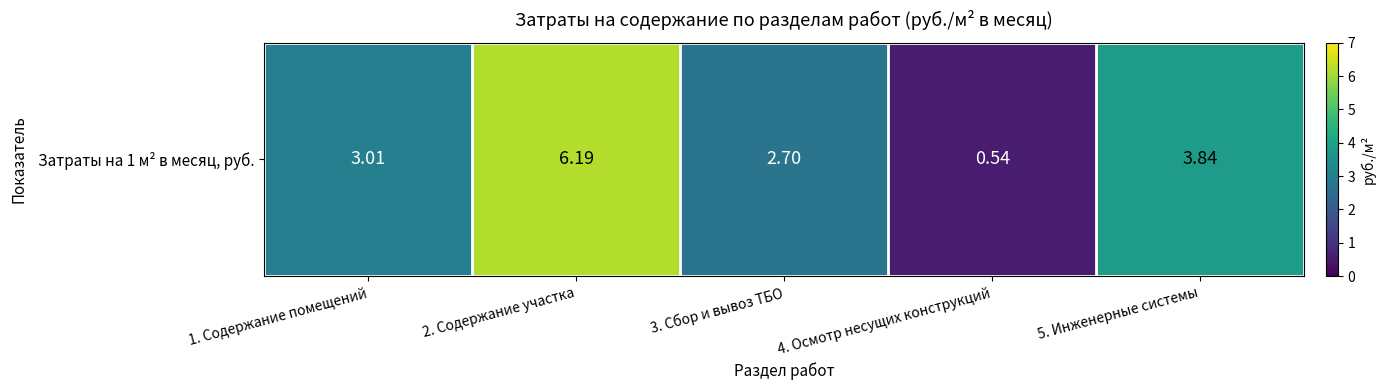

List the labels in order of value, largest first.

2. Содержание участка, 5. Инженерные системы, 1. Содержание помещений, 3. Сбор и вывоз ТБО, 4. Осмотр несущих конструкций